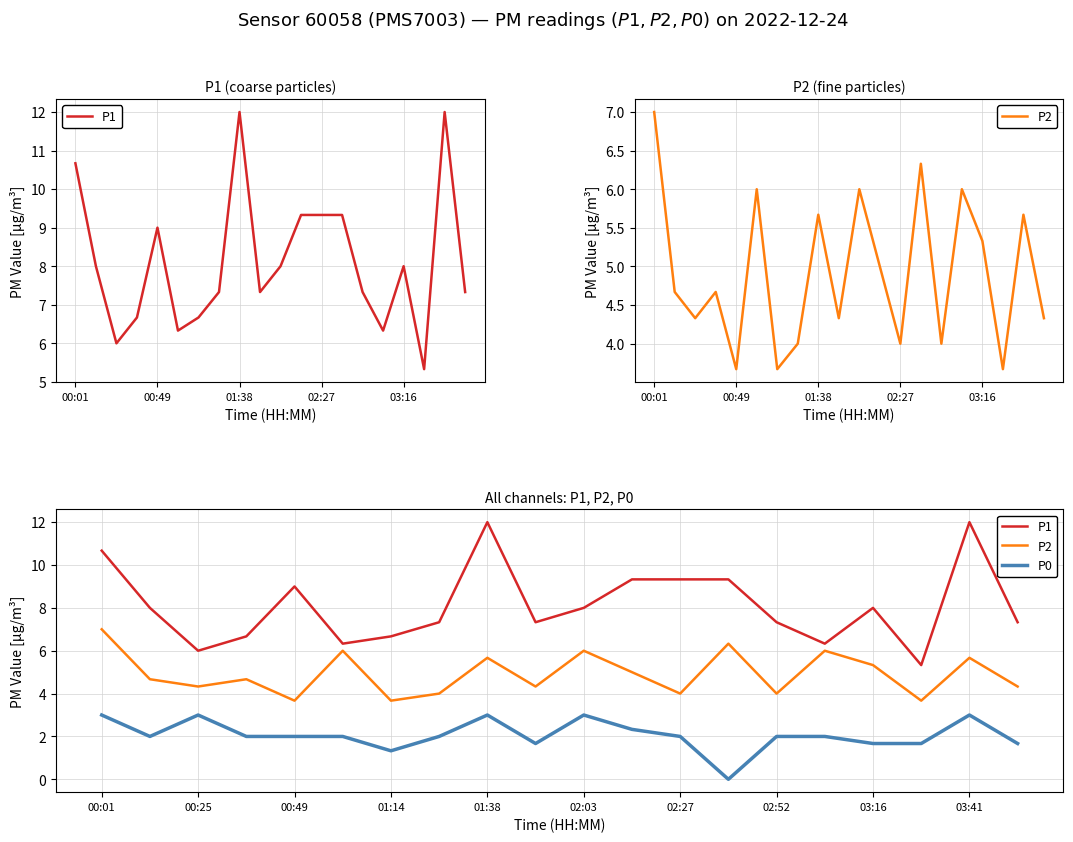

Rank the series by their average value, from highest to lowest.

P1, P2, P0